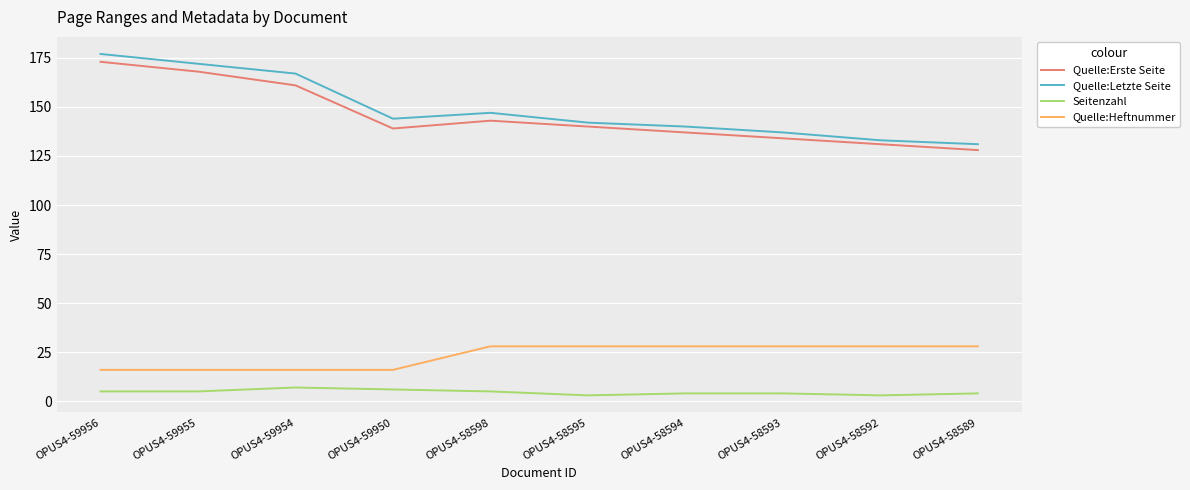

Read the Quelle:Letzte Seite value at OPUS4-58593.

137